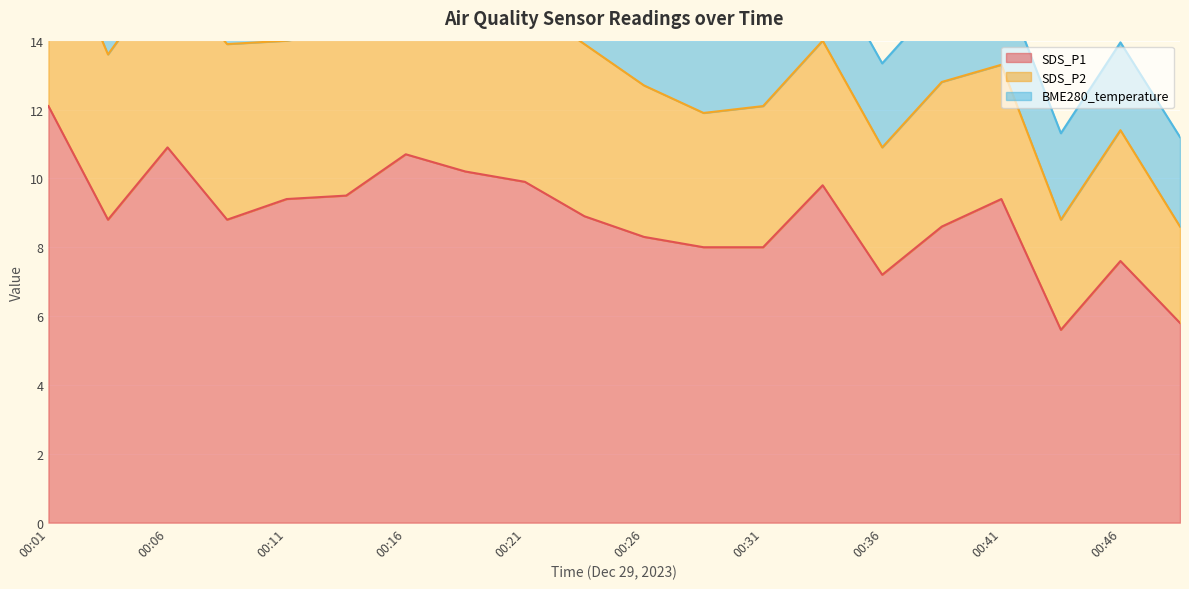

True or false: SDS_P2 and SDS_P1 cross at least once.

False